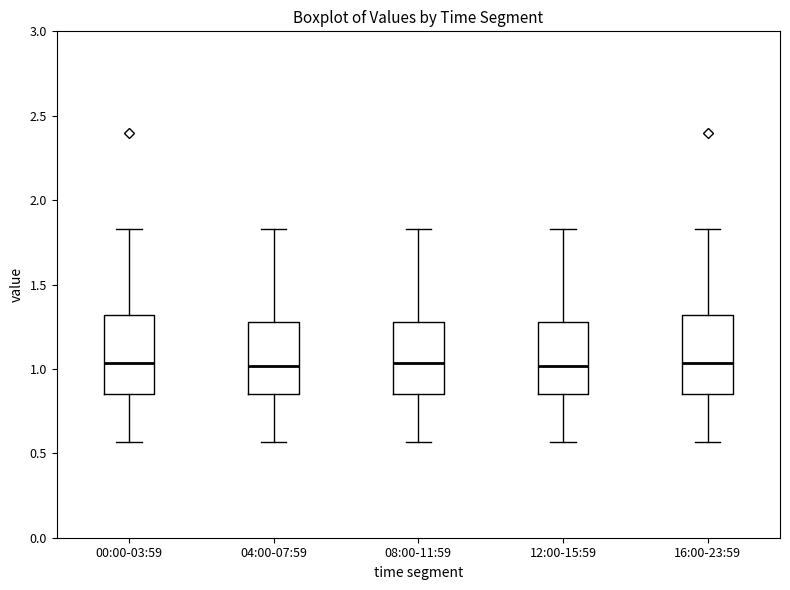

Reading left to right, transcribe this box plot: for each box, give where its median line is, the range the box spans, and where its two whiskers end, as read against the y-axis. The values are not printed on the chart, so give them approximately, as read against the axis.

00:00-03:59: median 1.05, box 0.85 to 1.30, whiskers 0.55 to 1.85
04:00-07:59: median 1.00, box 0.85 to 1.30, whiskers 0.55 to 1.85
08:00-11:59: median 1.05, box 0.85 to 1.30, whiskers 0.55 to 1.85
12:00-15:59: median 1.00, box 0.85 to 1.30, whiskers 0.55 to 1.85
16:00-23:59: median 1.05, box 0.85 to 1.30, whiskers 0.55 to 1.85